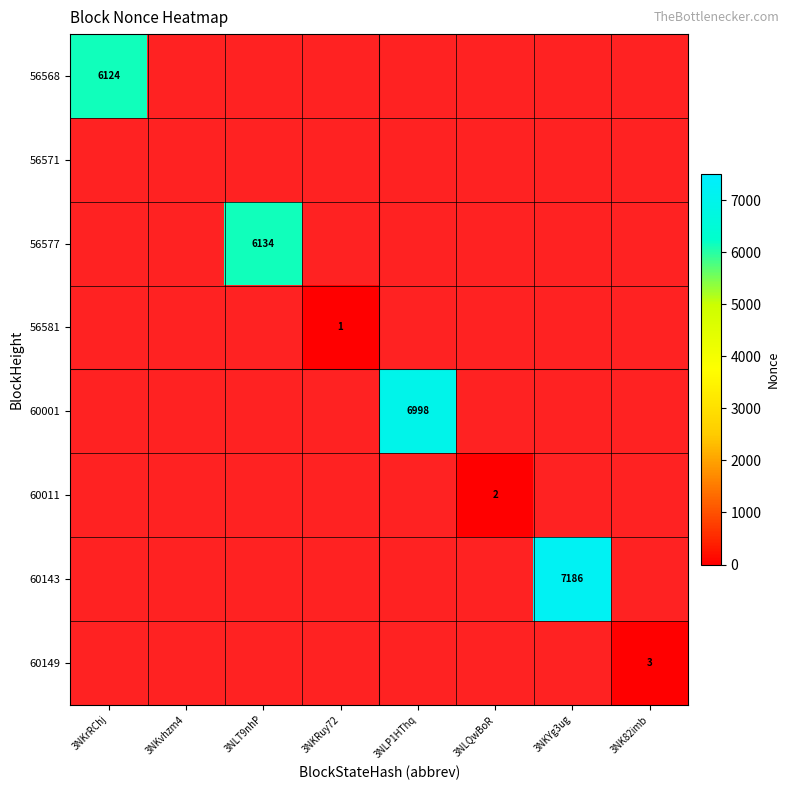

Is it true that 60011 equals 3 at 3NLQwBoR?

False